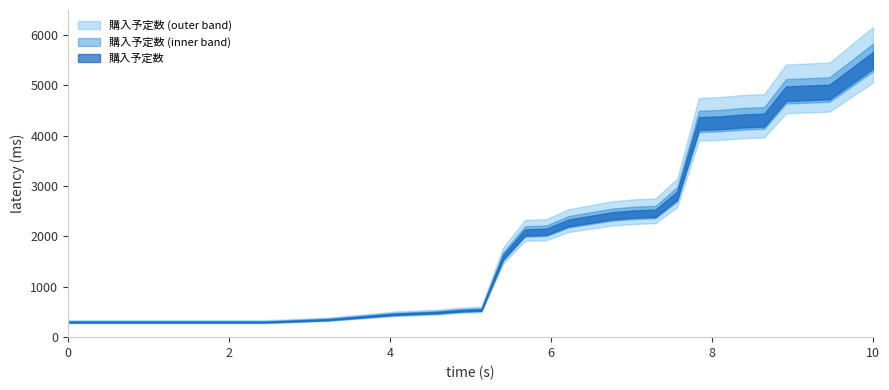

True or false: the data shows 6 at 22.

False